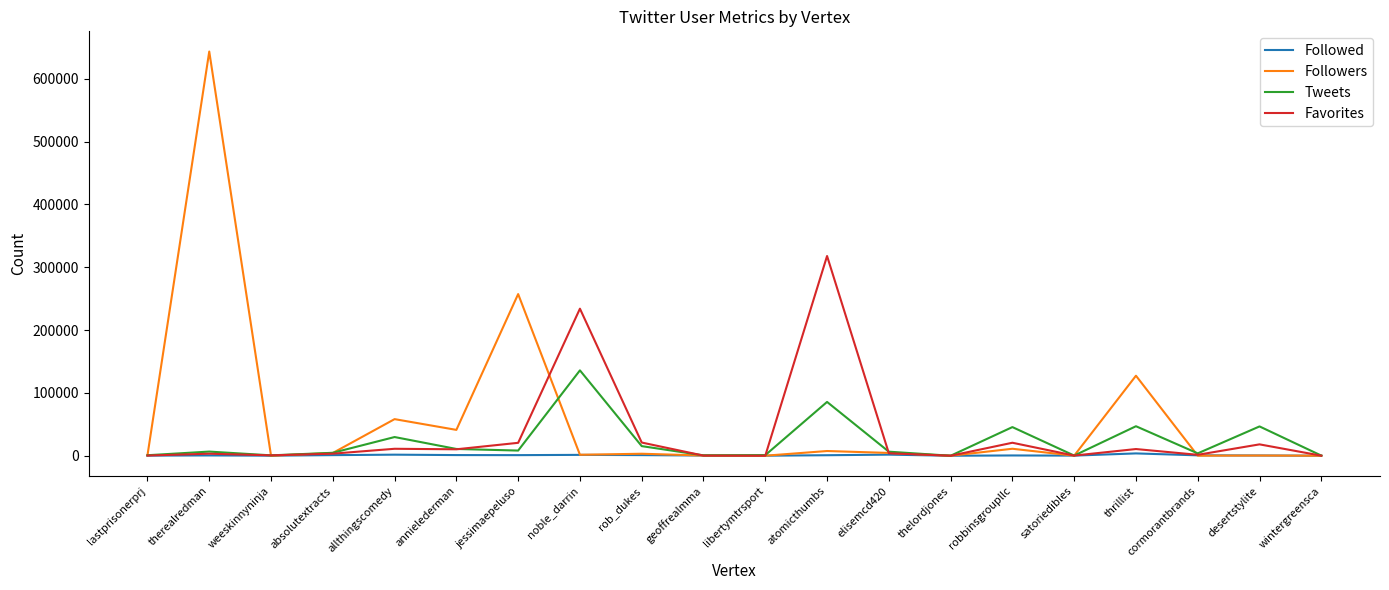

After their last crossing, which series has the higher values: Followers or Followed?

Followed